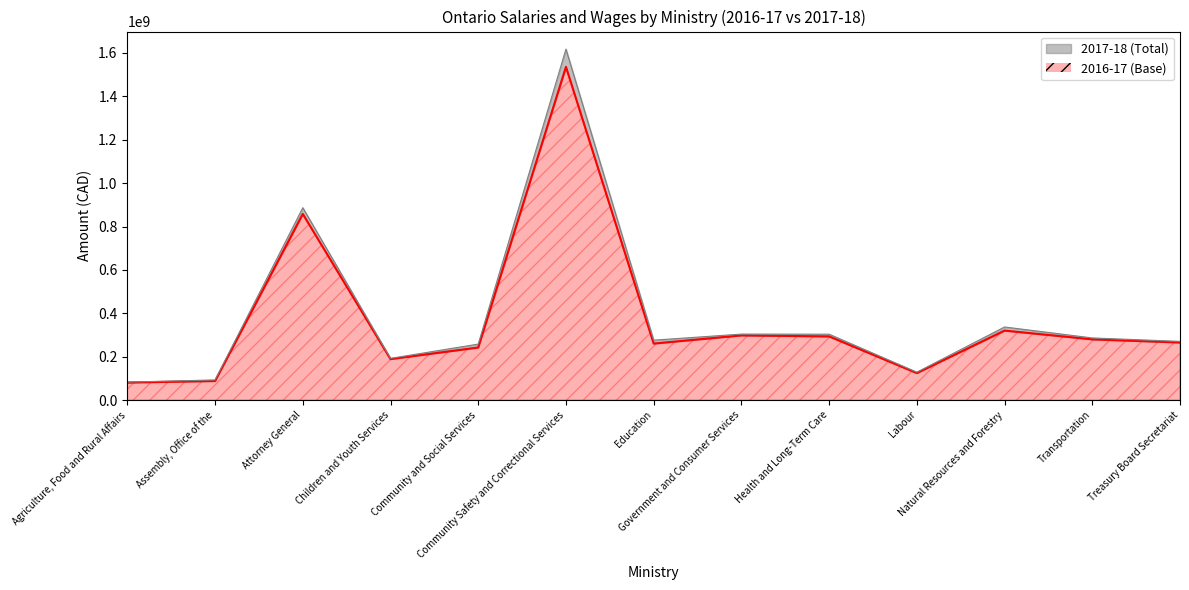

Rank the categories by value from highest to lowest.

Community Safety and Correctional Services, Attorney General, Natural Resources and Forestry, Government and Consumer Services, Health and Long-Term Care, Transportation, Treasury Board Secretariat, Education, Community and Social Services, Children and Youth Services, Labour, Assembly, Office of the, Agriculture, Food and Rural Affairs